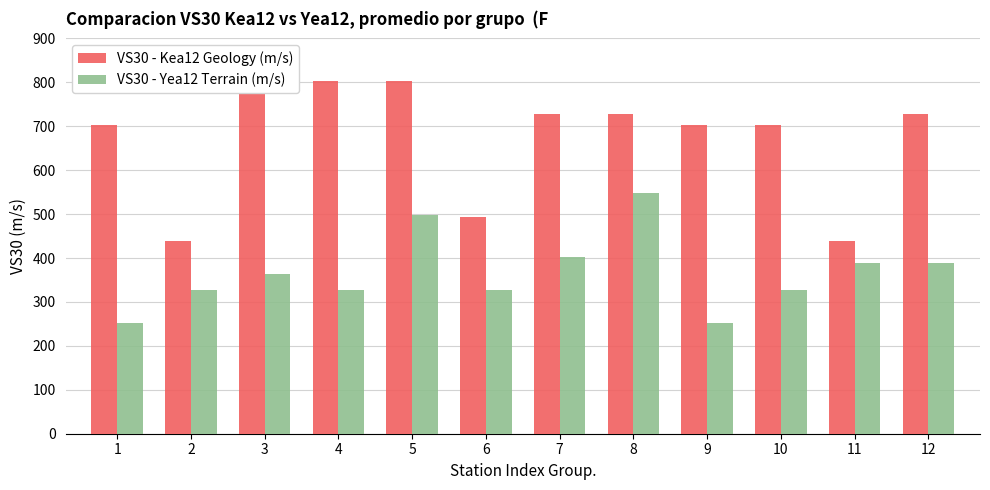

Rank the categories by VS30 - Yea12 Terrain (m/s) value from highest to lowest.

8, 5, 7, 11, 12, 3, 2, 4, 6, 10, 1, 9